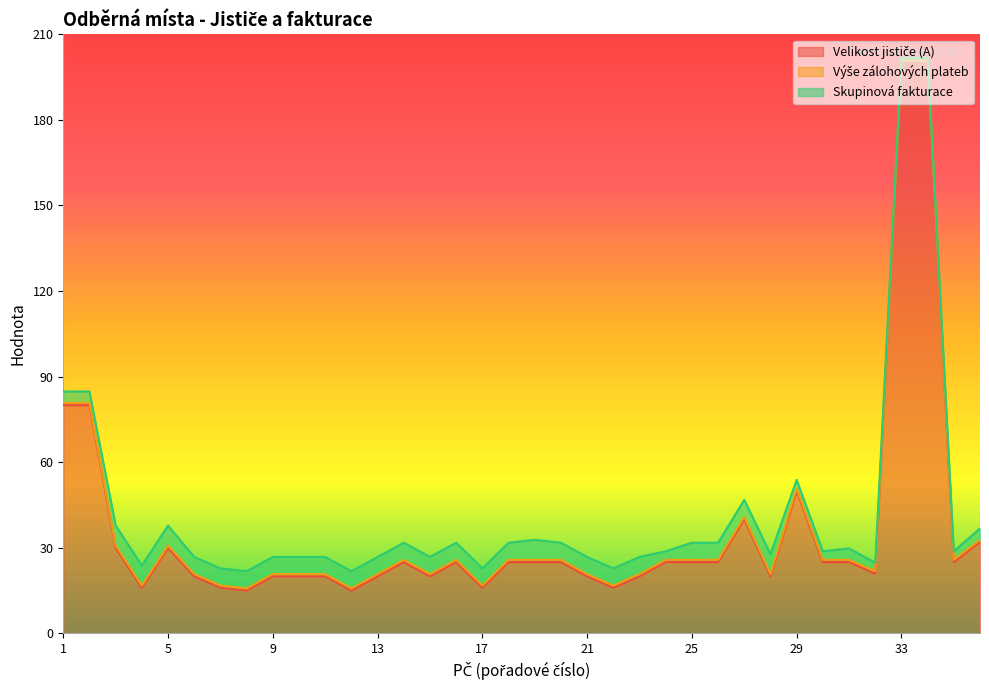

Does the chart have visible grid lines?

No